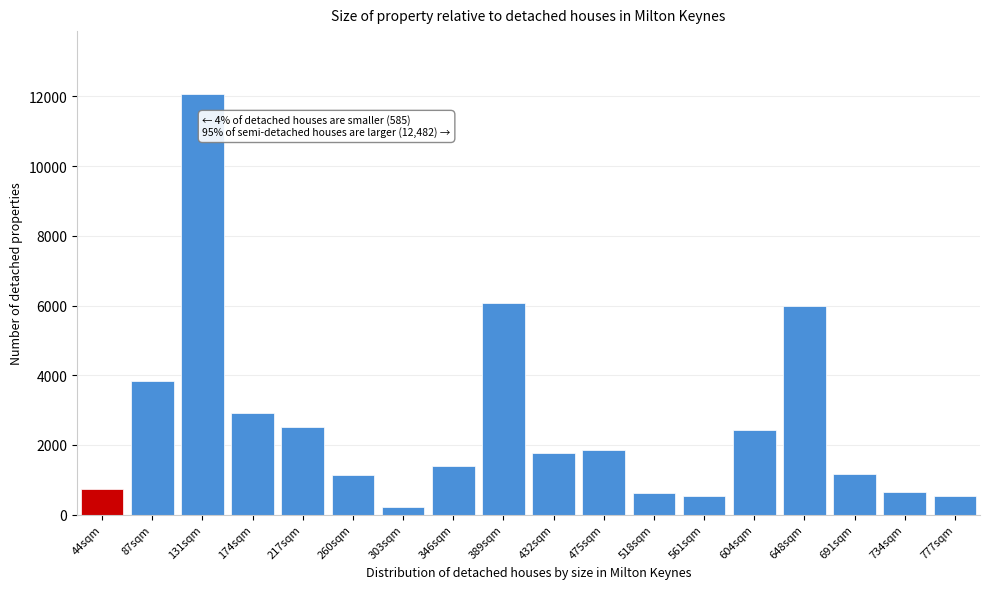

Is it true that the value at 389sqm is 9075?

False